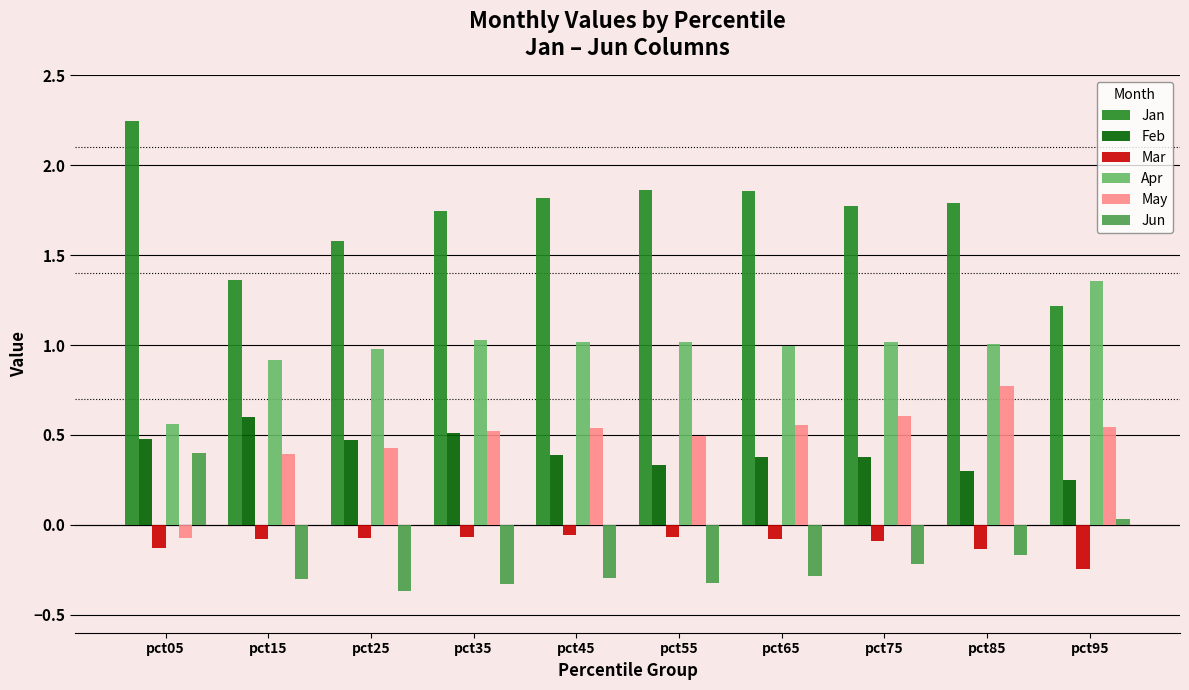

List the series in order of their peak value, highest first.

Jan, Apr, May, Feb, Jun, Mar